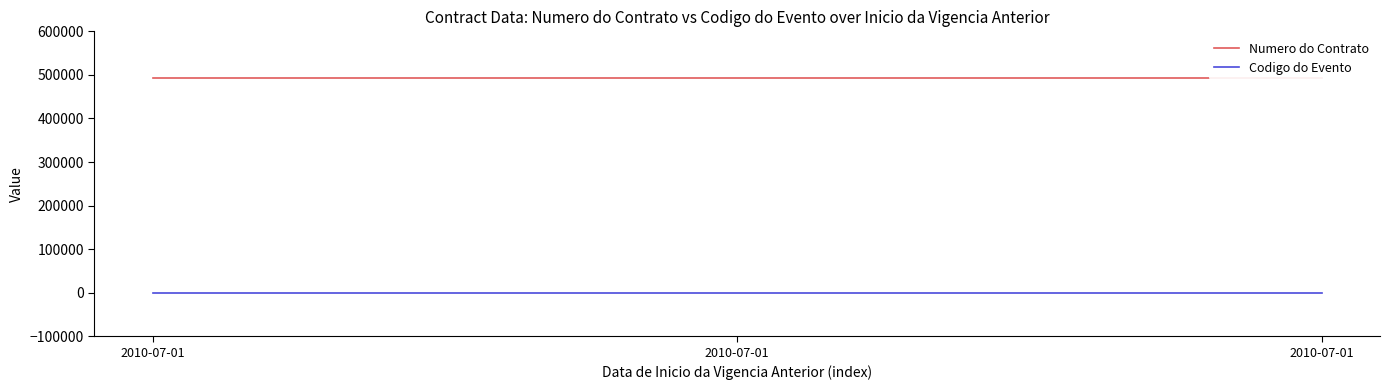

What are all the series names shown in the legend?

Numero do Contrato, Codigo do Evento